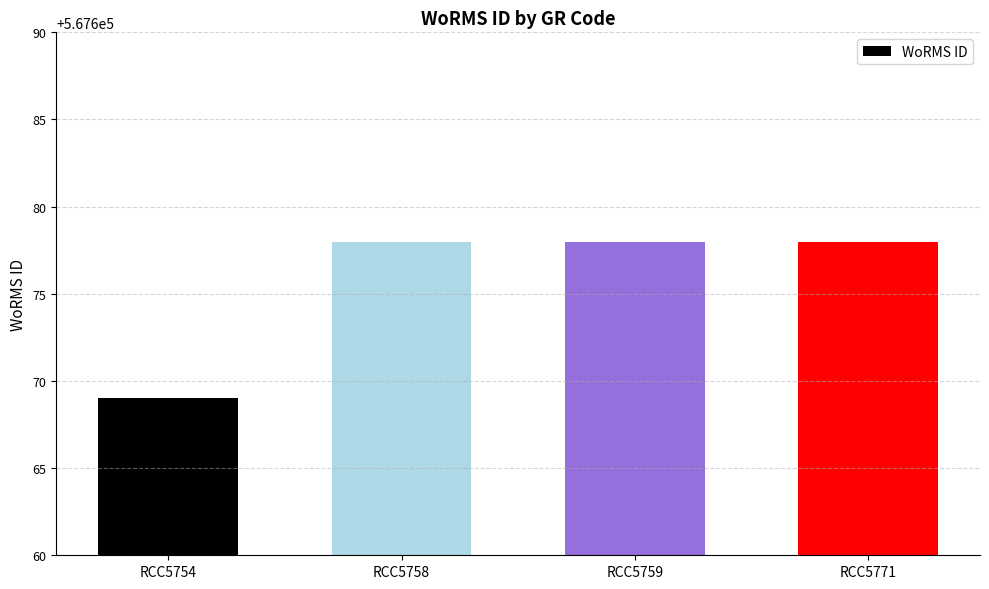

At which category does the chart reach its minimum across all series?

RCC5754